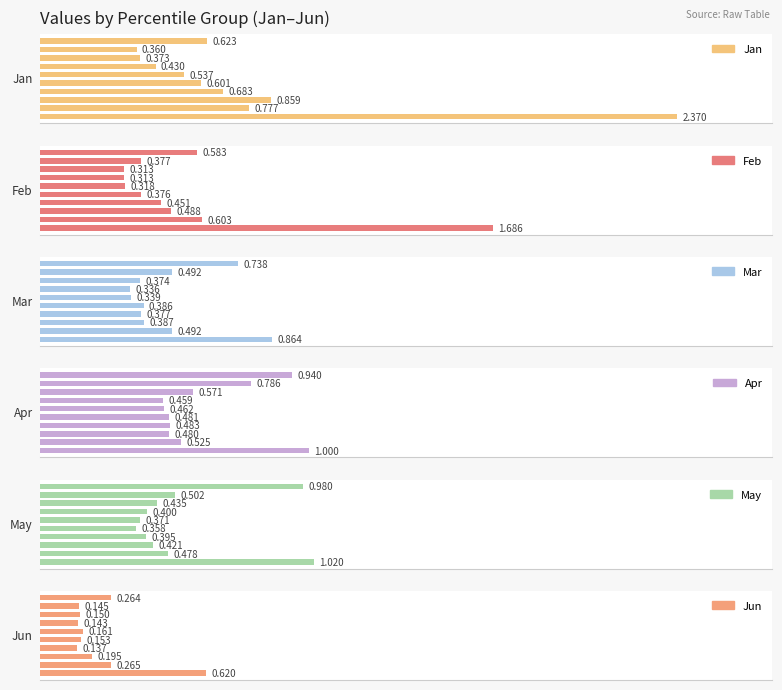

What value does the Jun series have at 3.0?

0.1